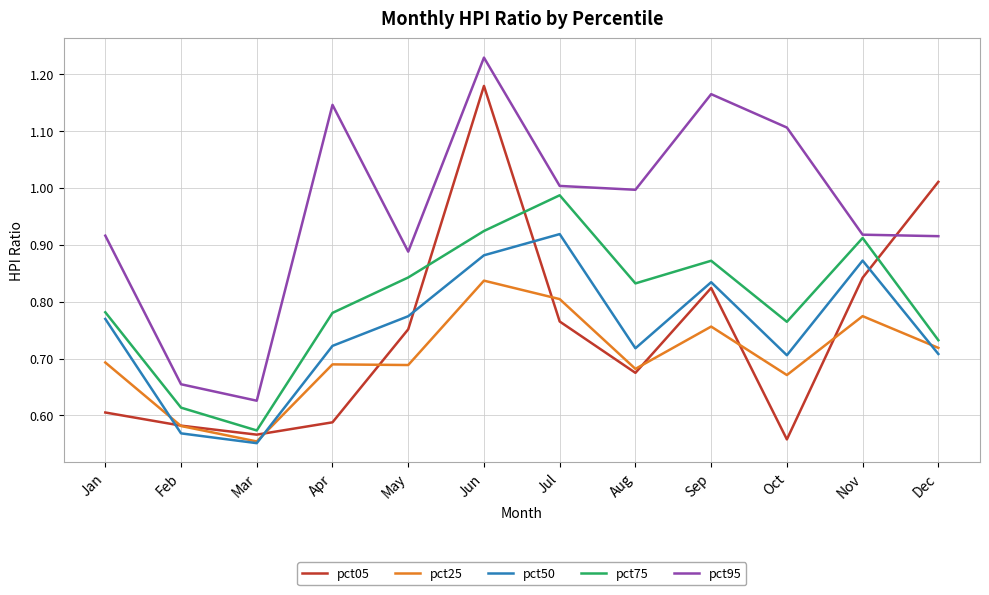

Is the value of pct50 at Aug greater than the value of pct05 at Sep?

No